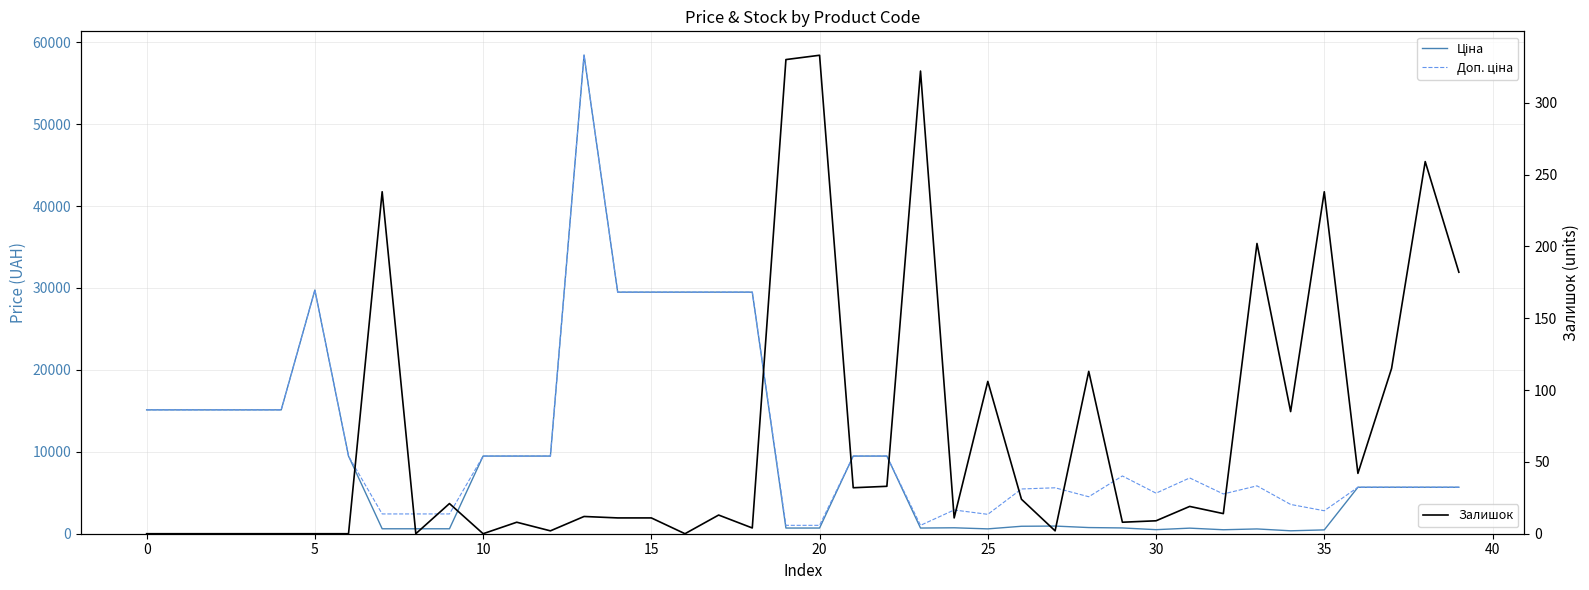

True or false: Залишок and Ціна cross at least once.

False